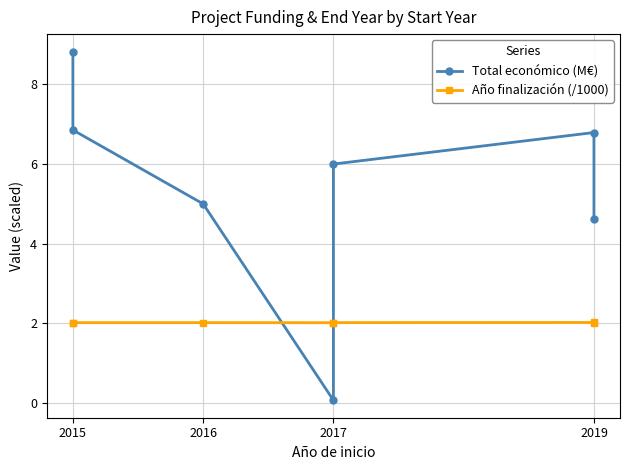

Rank the series at 2016 from highest to lowest value.

Total económico (M€), Año finalización (/1000)